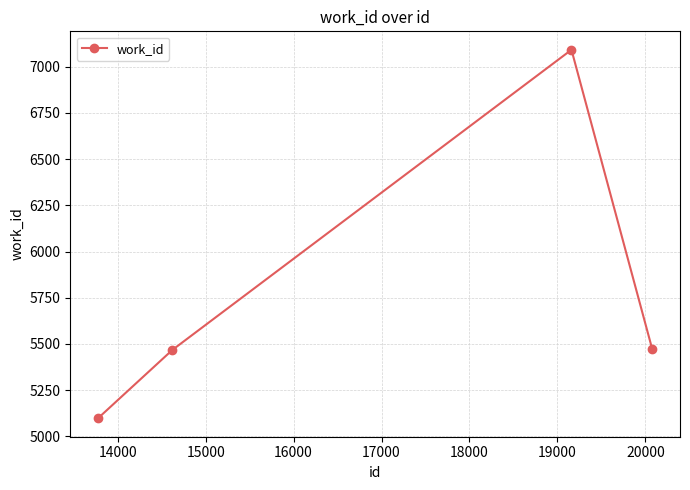

What is the maximum value shown in the chart?

7092